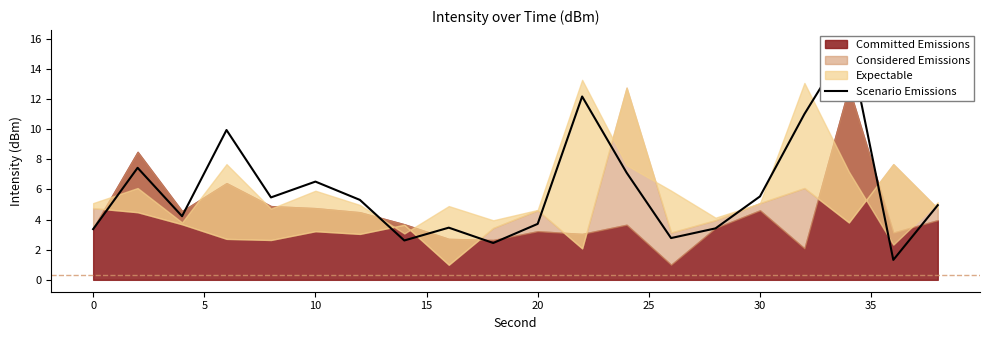

Is it true that the value at 10 is 3.1?

False